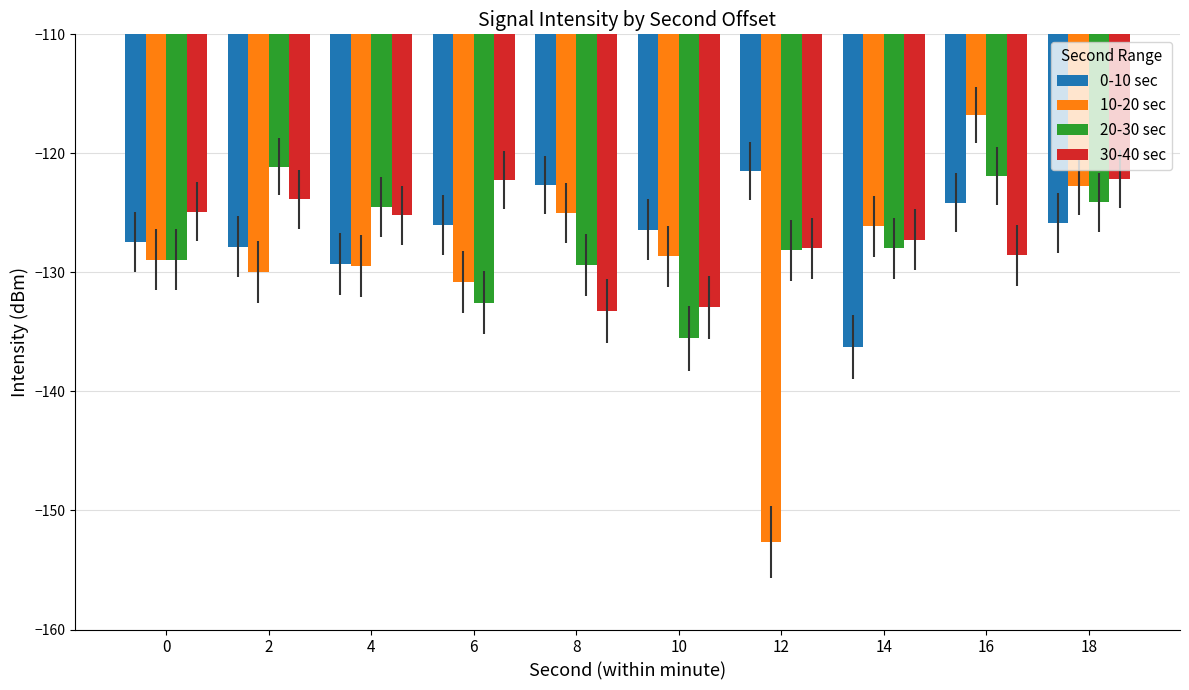

At which category is the sum across all series the highest?

16